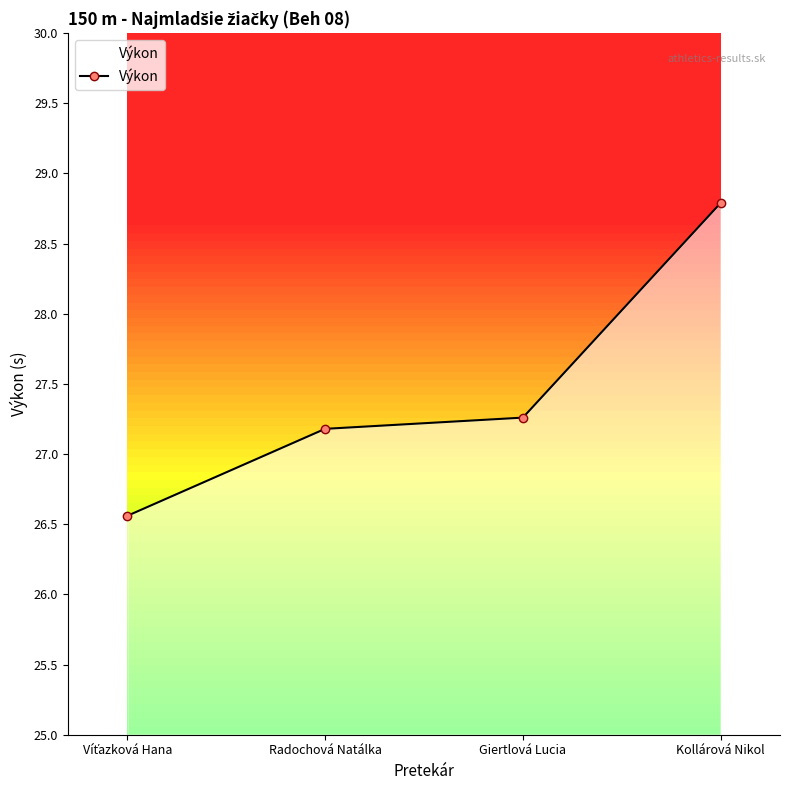

What is the change in value from Víťazková Hana to Kollárová Nikol?

+2.2